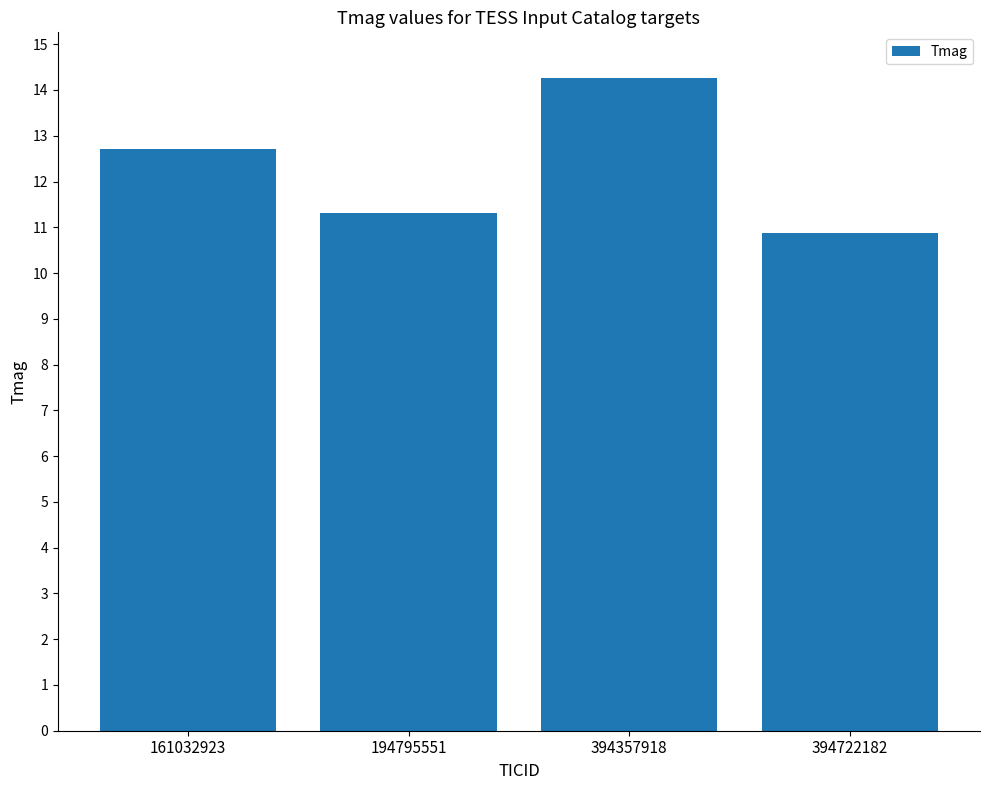

What is the minimum value shown in the chart?

10.9